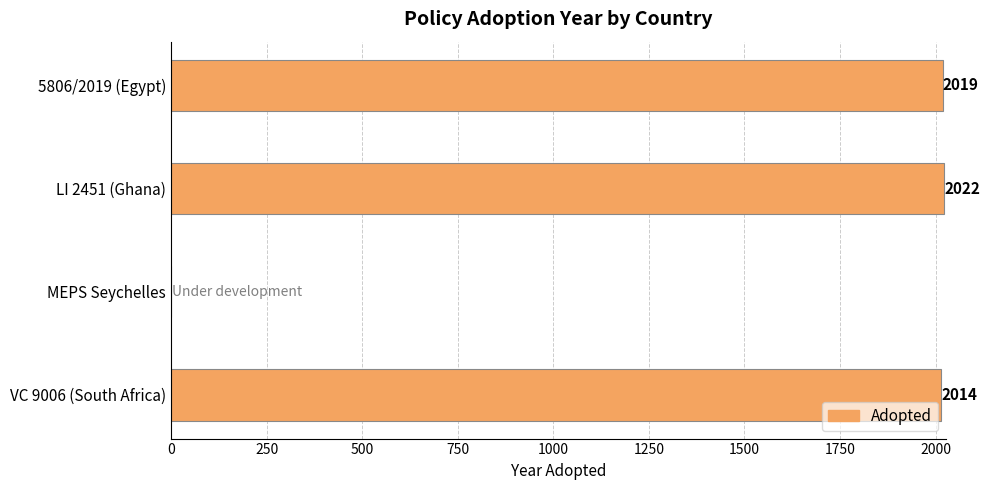

What is the sum of all values?

6055